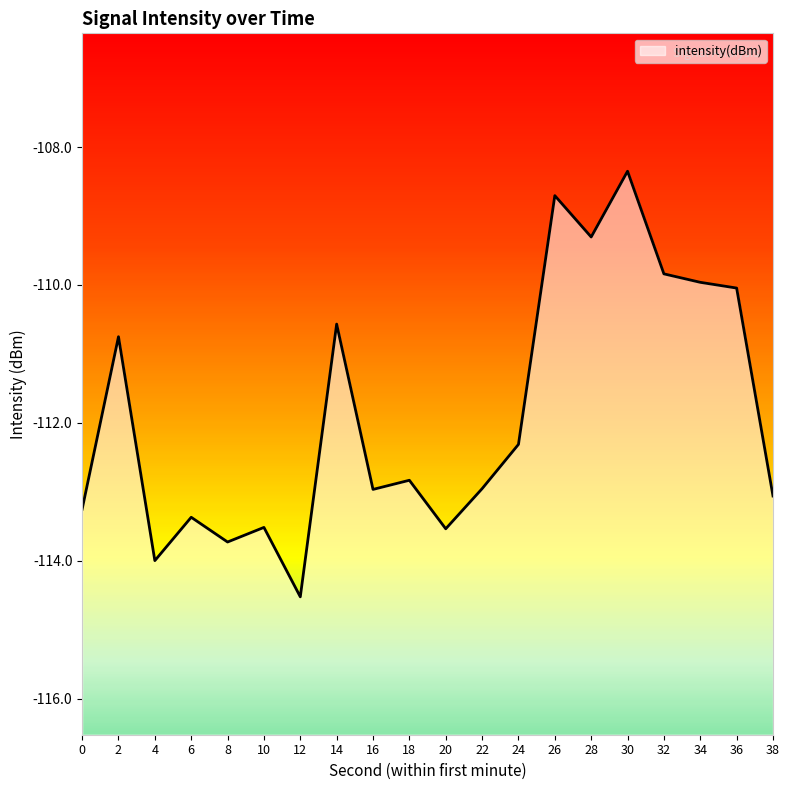

The chart shows a value of -114.0 at 4. True or false?

True